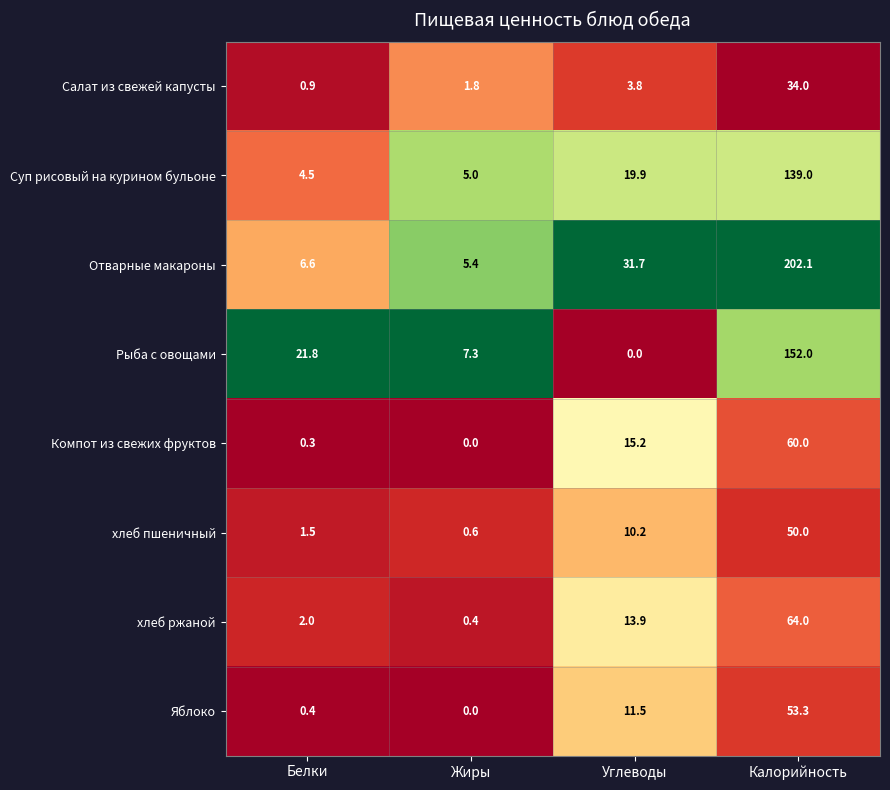

Read the хлеб пшеничный value at Белки.

1.5